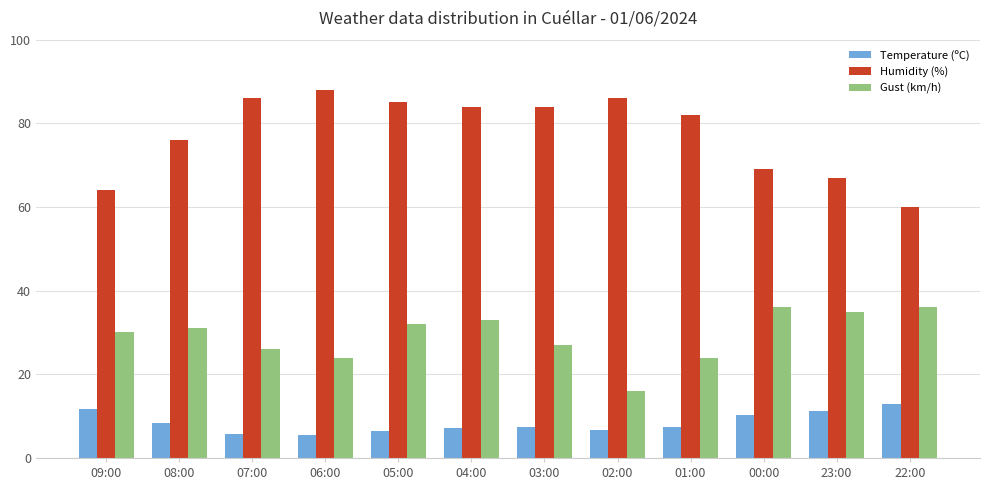

What is the difference between the highest and lowest values at 04:00?

76.9